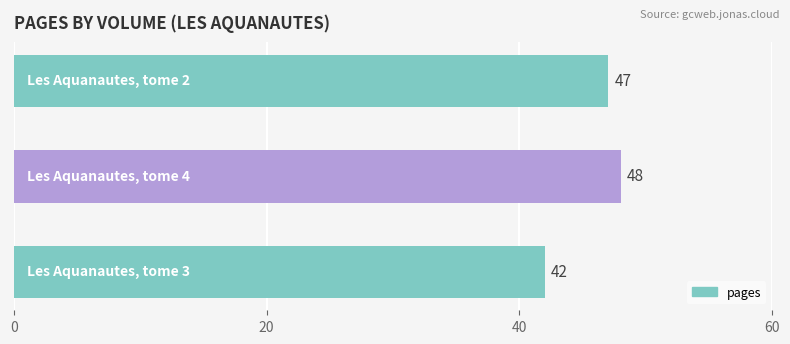

What is the sum of all values?

137